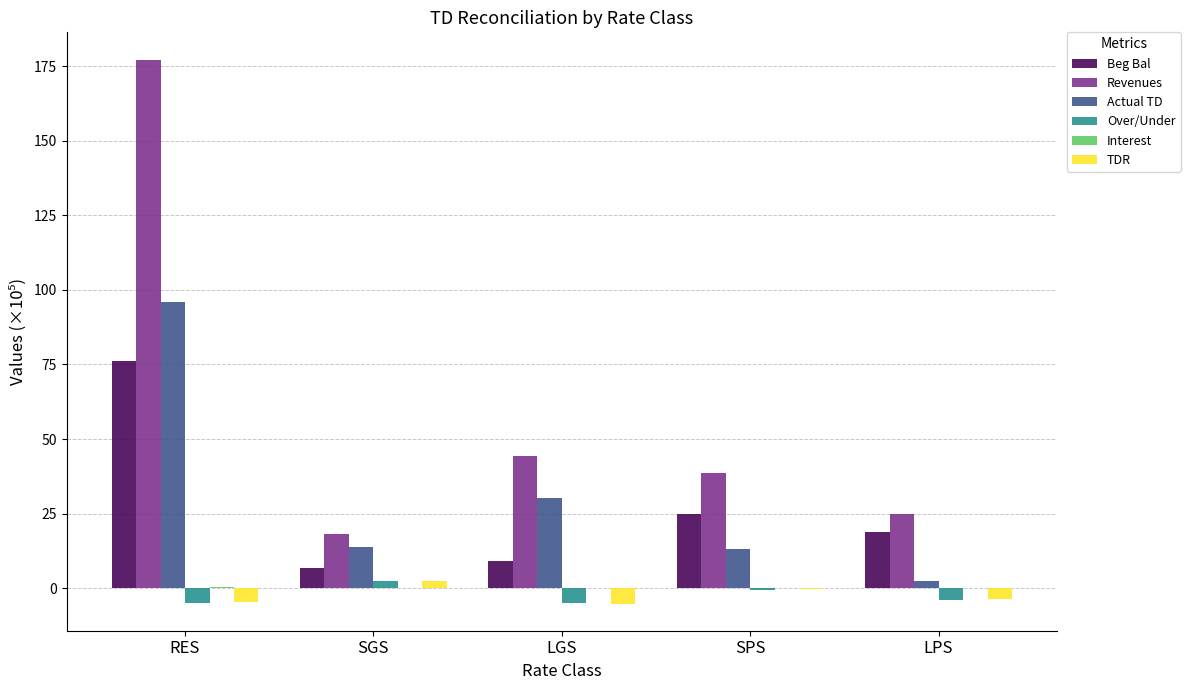

At which category is the sum across all series the highest?

RES